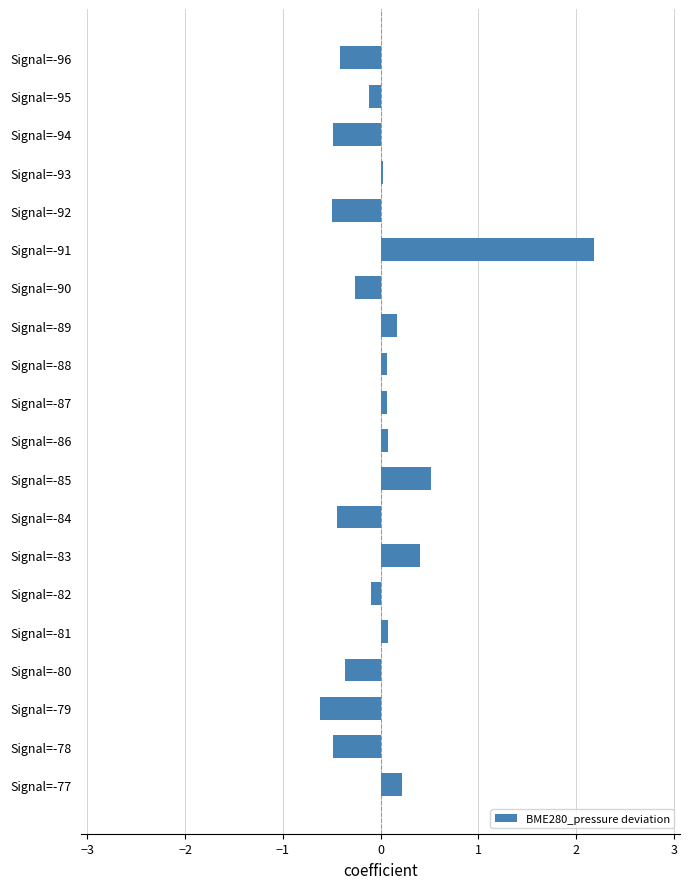

What is the minimum value shown in the chart?

-0.6